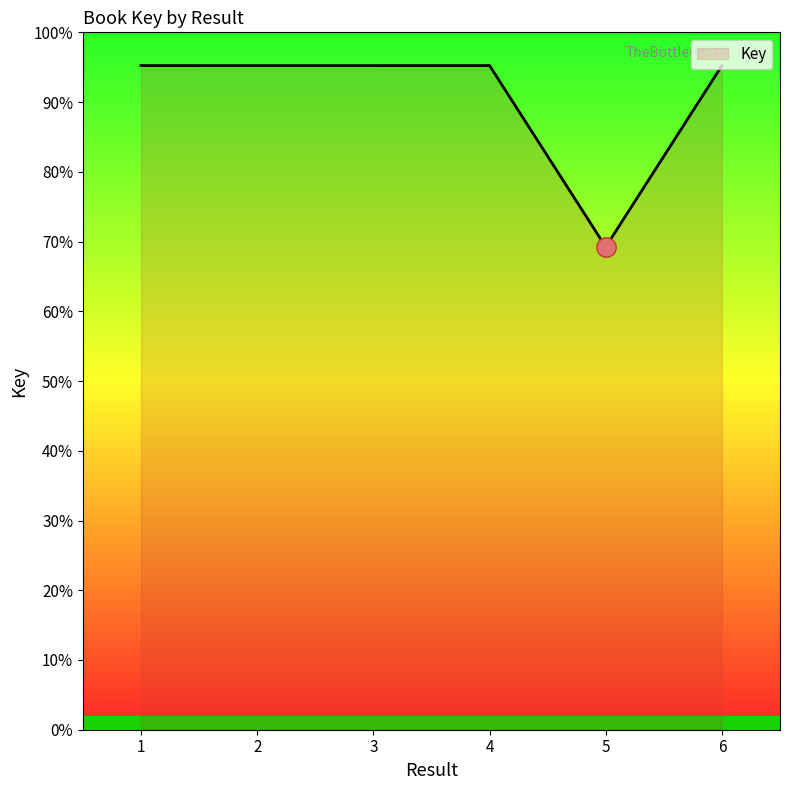

What is the ratio of the value at 3 to the value at 2?

1.0